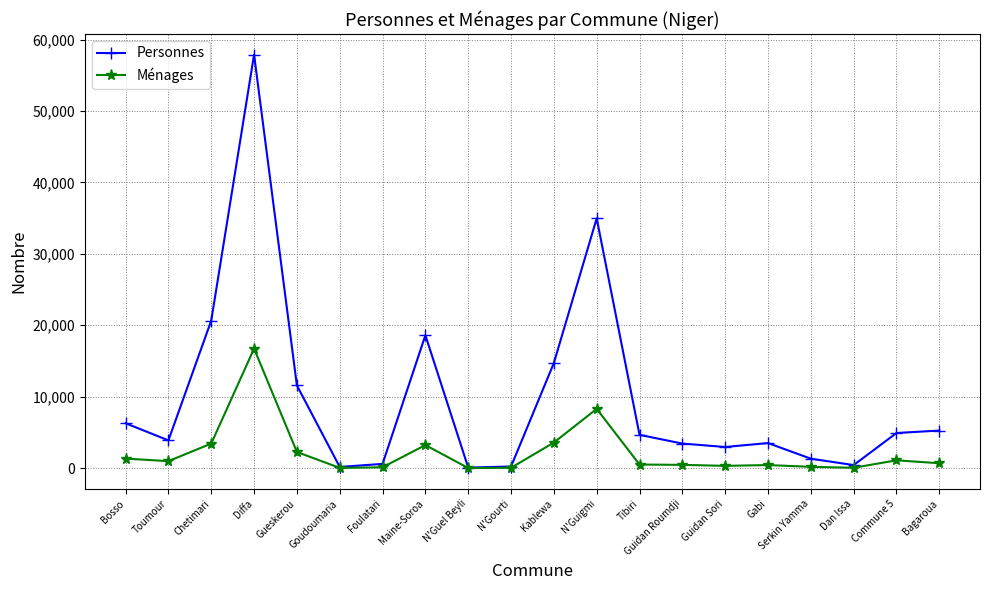

At how many categories does at least one series exceed 22942?

2